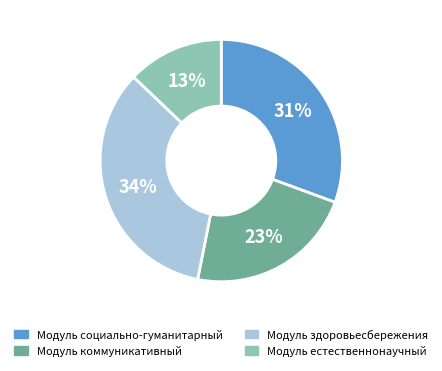

Is it true that Модуль социально-гуманитарный is 36% of the pie?

False